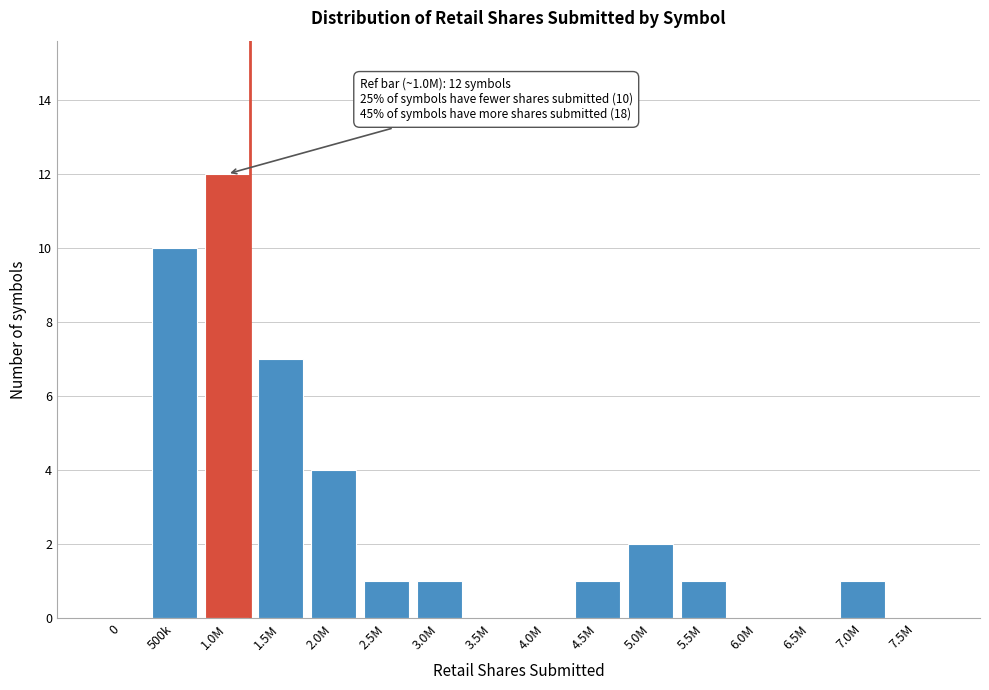

Reading left to right, transcribe all the data shown in this chart.

0=0	500k=10	1.0M=12	1.5M=7	2.0M=4	2.5M=1	3.0M=1	3.5M=0	4.0M=0	4.5M=1	5.0M=2	5.5M=1	6.0M=0	6.5M=0	7.0M=1	7.5M=0